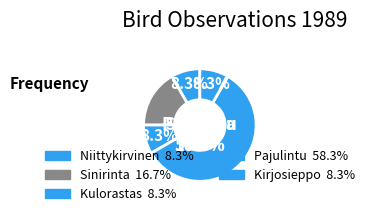

Rank the categories by value from highest to lowest.

Pajulintu, Sinirinta, Niittykirvinen, Kulorastas, Kirjosieppo